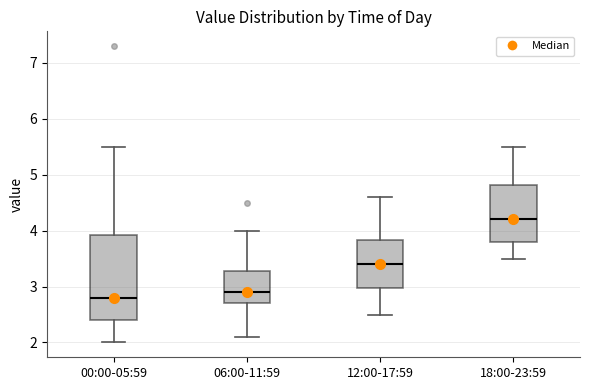

Where does the lower whisker of the box for 00:00-05:59 end on the y-axis? The values are not printed on the chart, so give them approximately, as read against the axis.

2.0